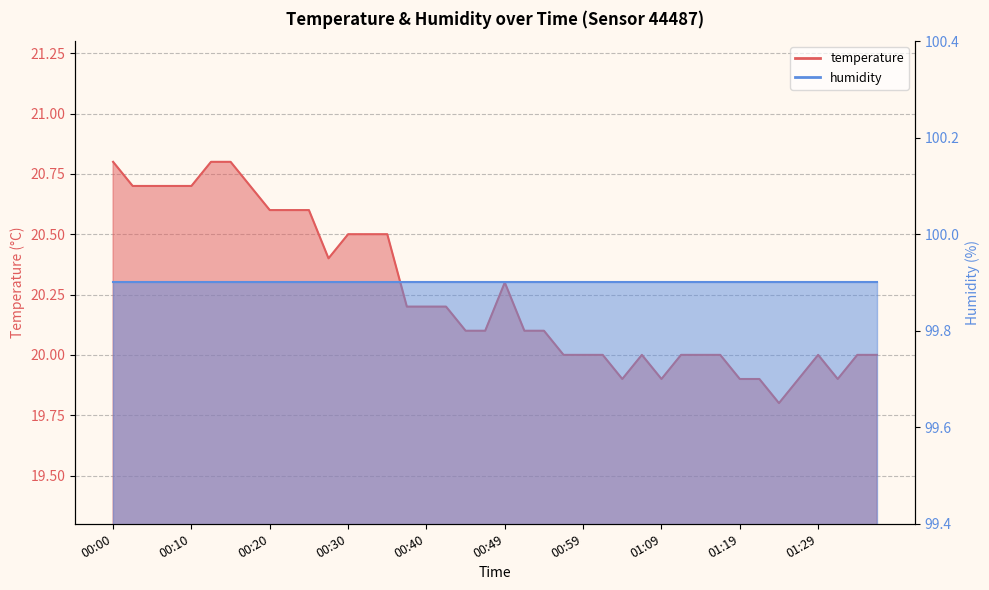

Which has a higher value, 00:32 or 01:37?

00:32